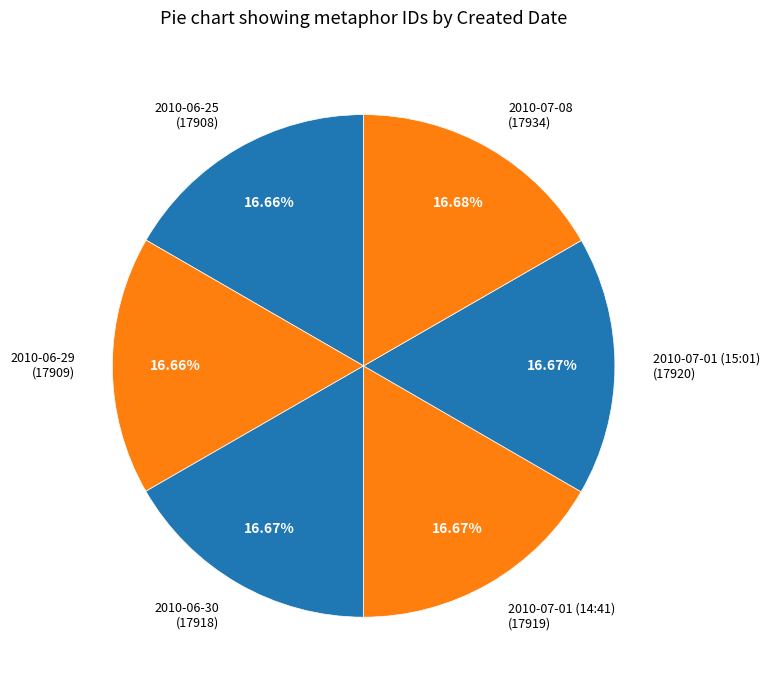

To the nearest percent, what portion does 2010-07-01 (15:01) represent?

17%